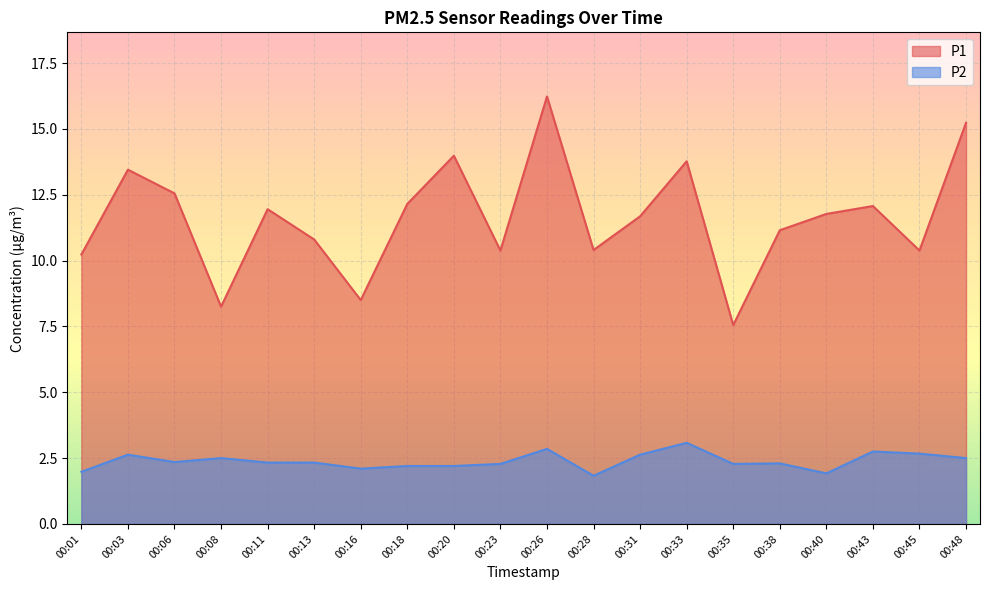

What is the total value across all series at 00:23?

12.7